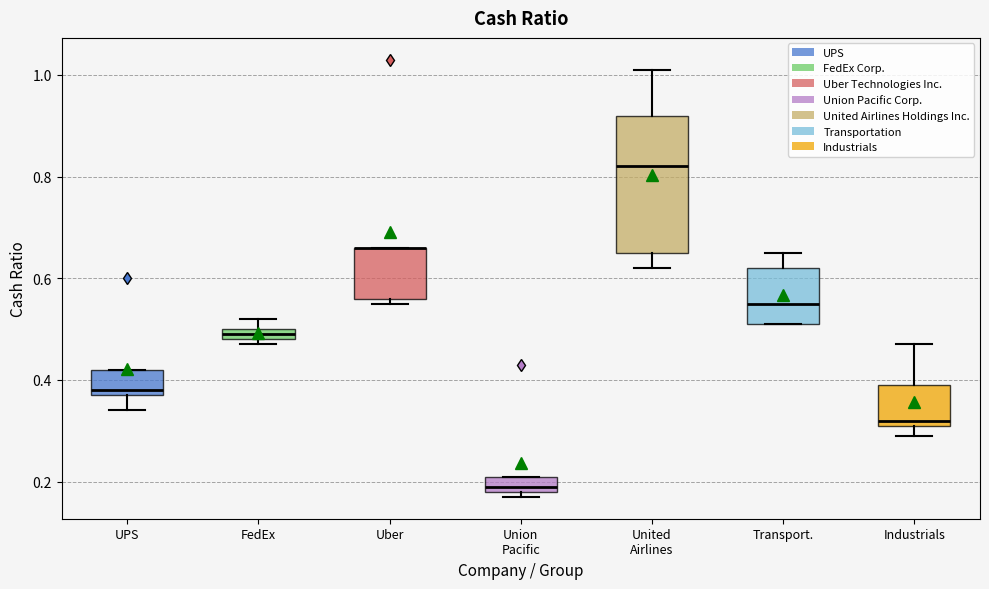

Which box is the tallest, from its lower edge to its upper edge?

United Airlines